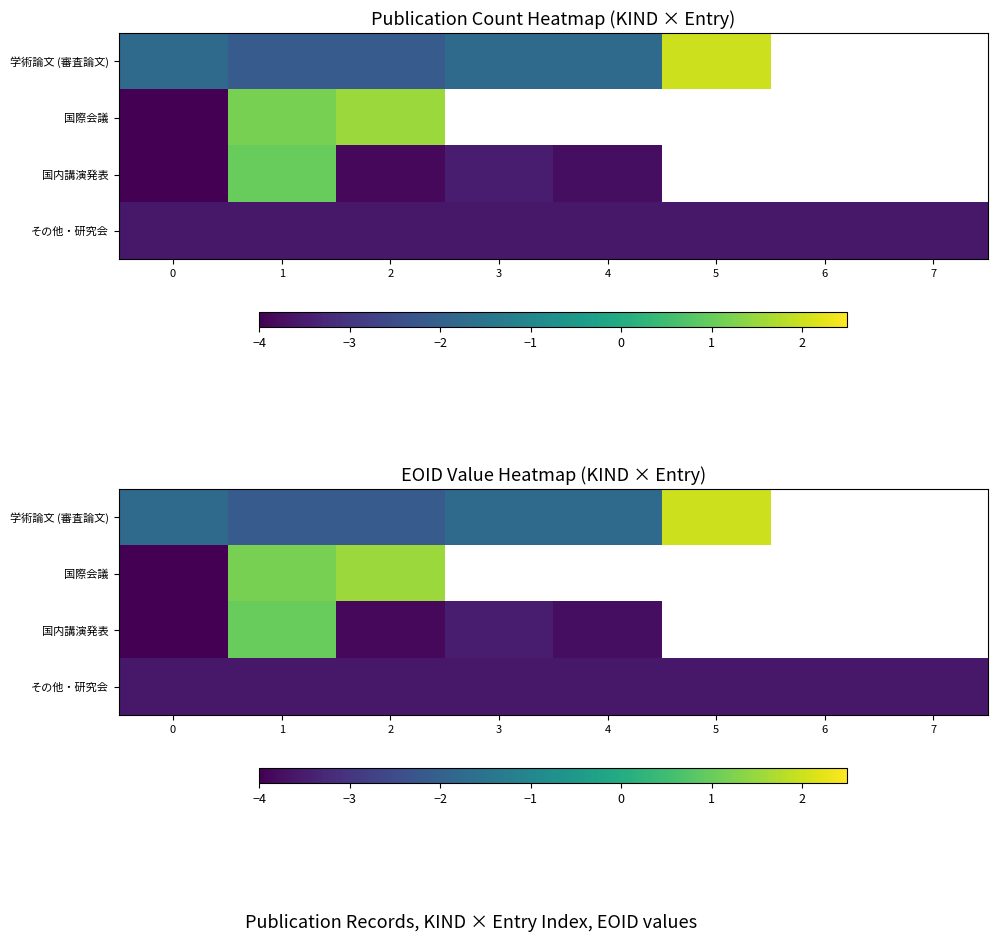

What is the sum of the 国際会議 values at 1 and 0?

-2.8